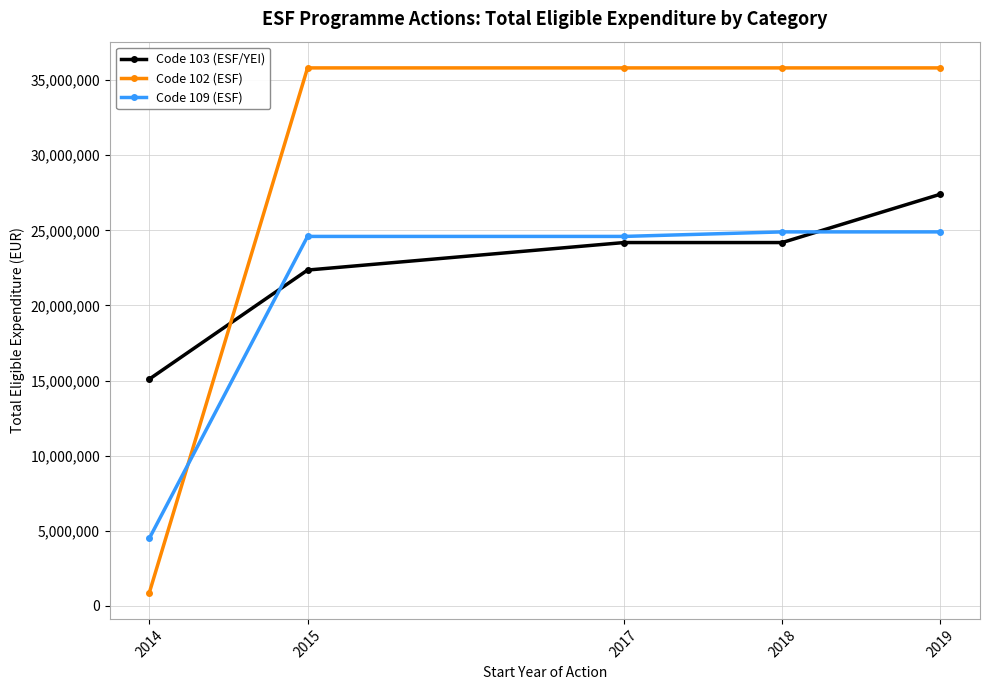

Count the number of data series in this chart.

3